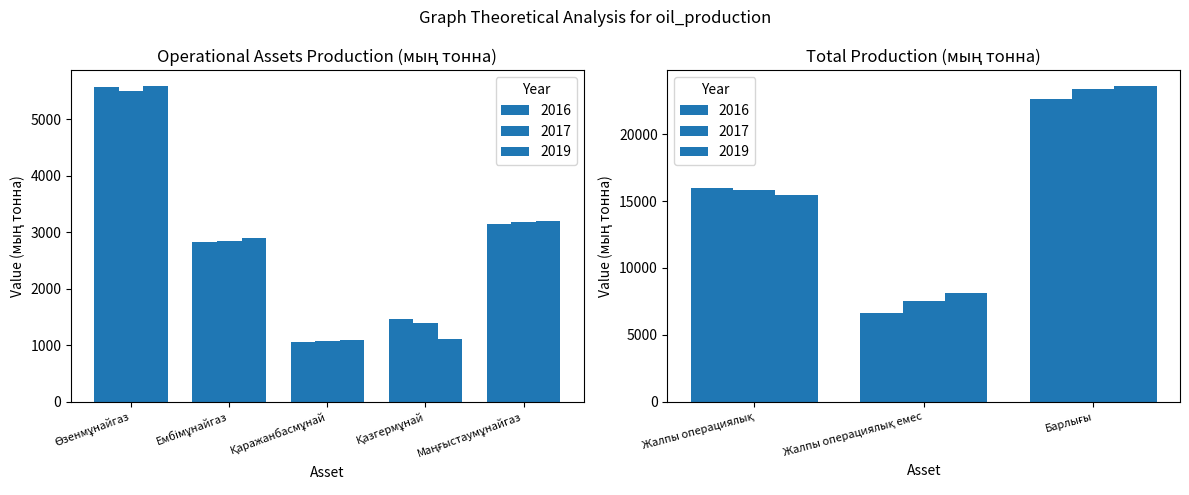

Which series has the widest spread of values?

2019